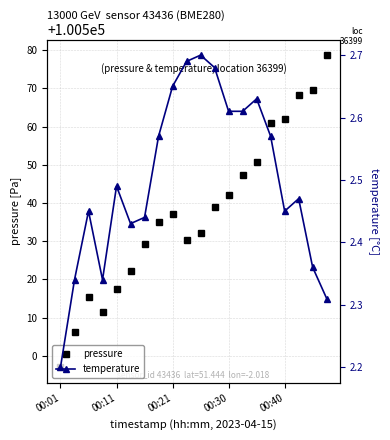

At which label does pressure first exceed 100537?

00:21